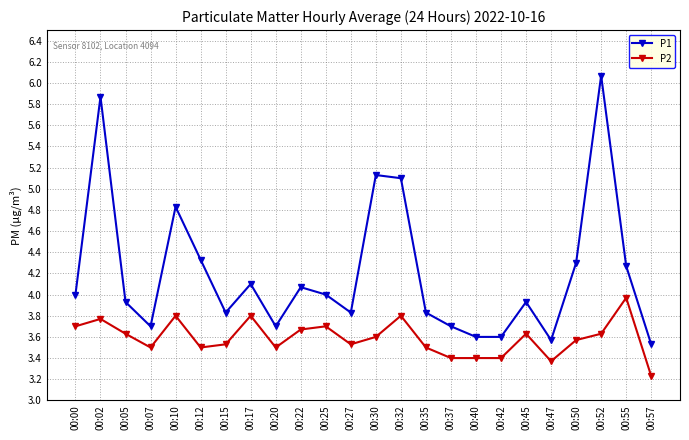

At 00:42, list the series in order from largest to smallest.

P1, P2